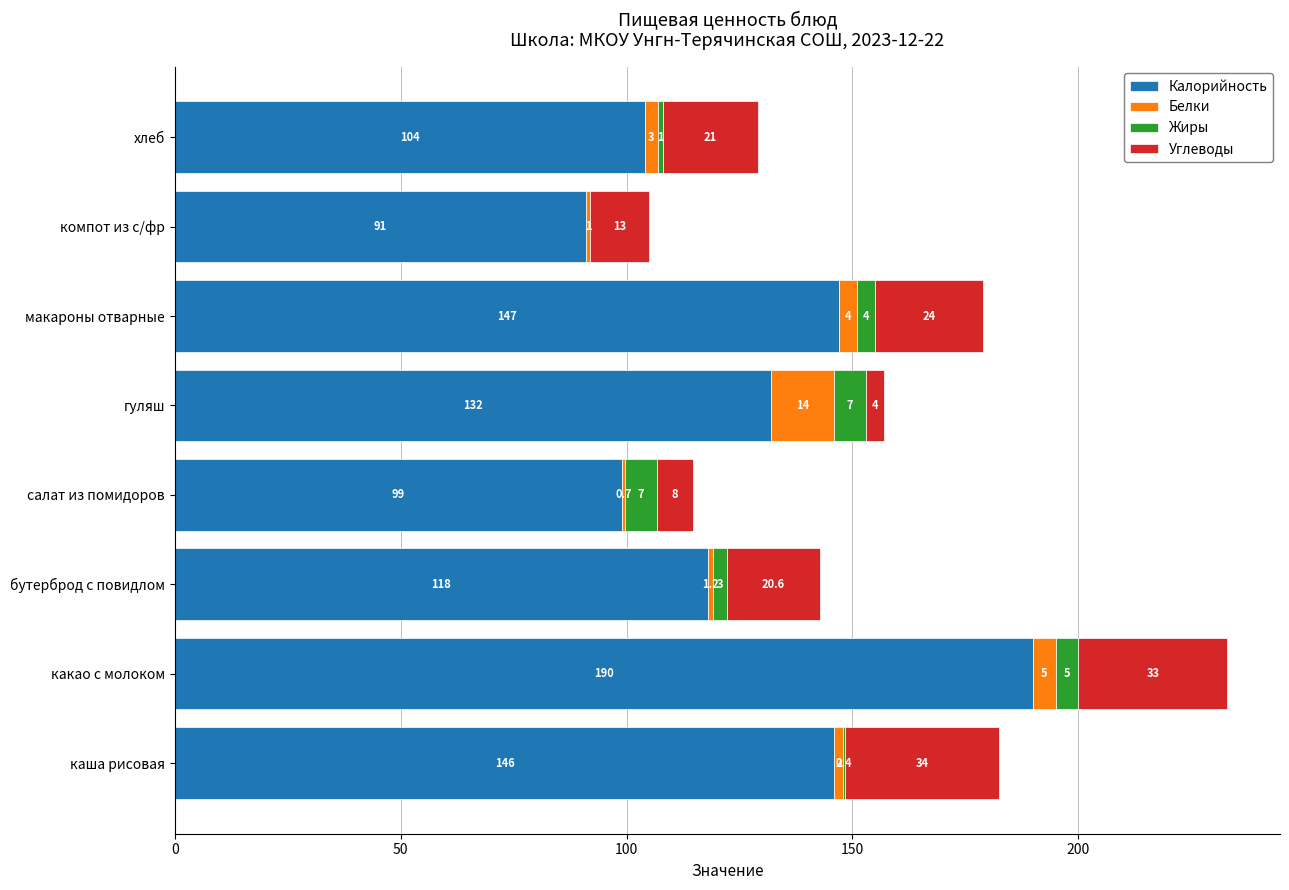

What is the total value across all series at макароны отварные?

179.0